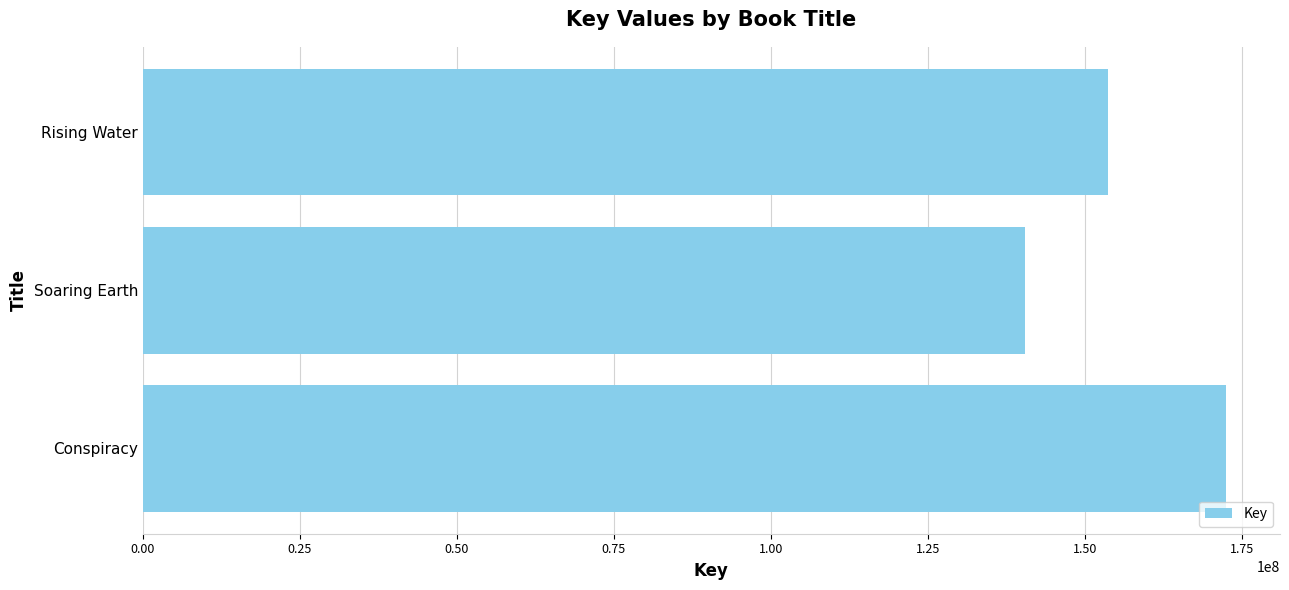

Reading bottom to top, extract all data points from this chart.

172430483	140441250	153690904